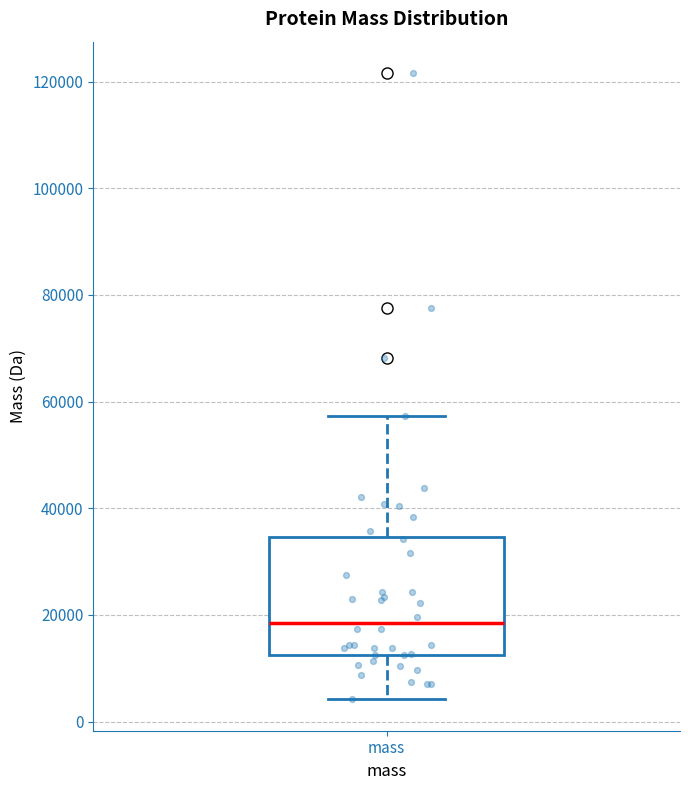

Where does the median line of the box for mass sit on the y-axis? The values are not printed on the chart, so give them approximately, as read against the axis.

18000